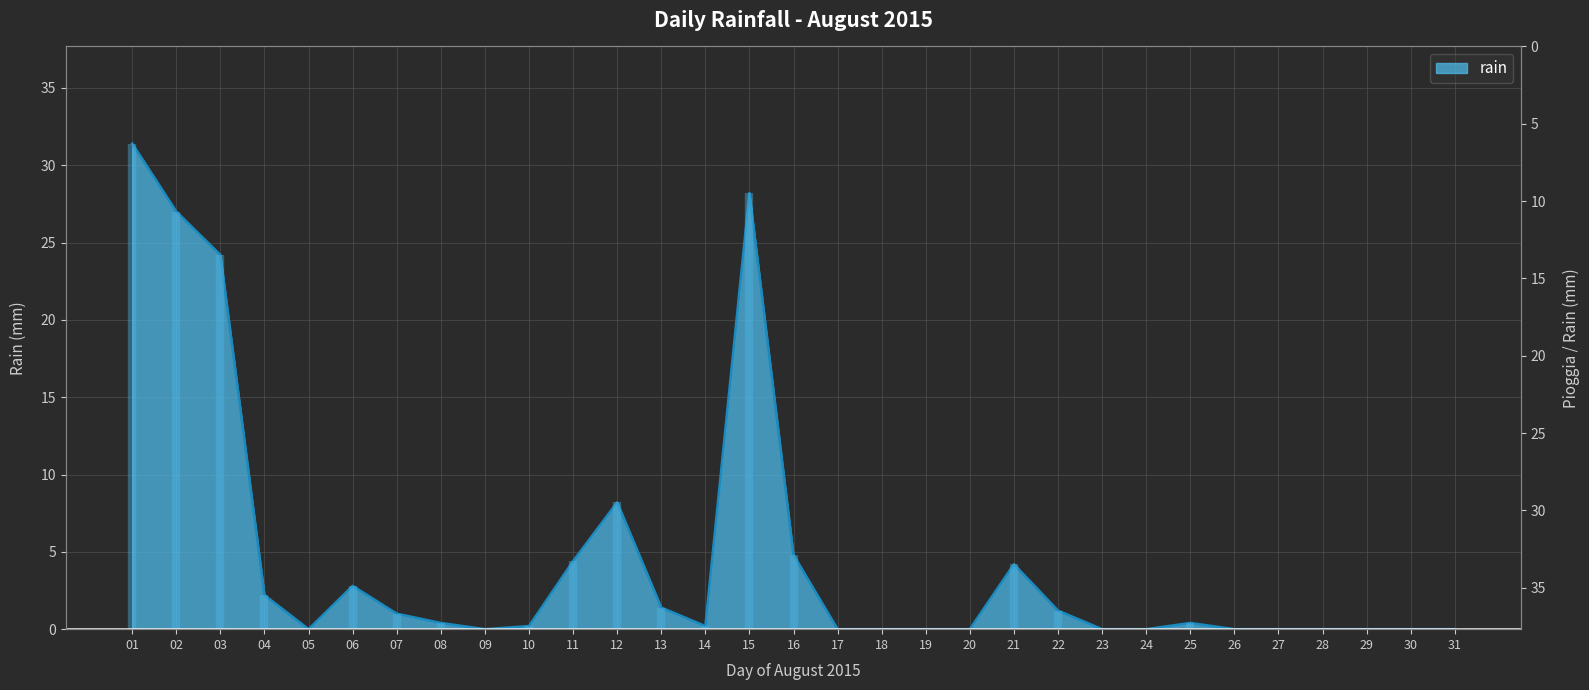

What is the maximum value shown in the chart?

31.4